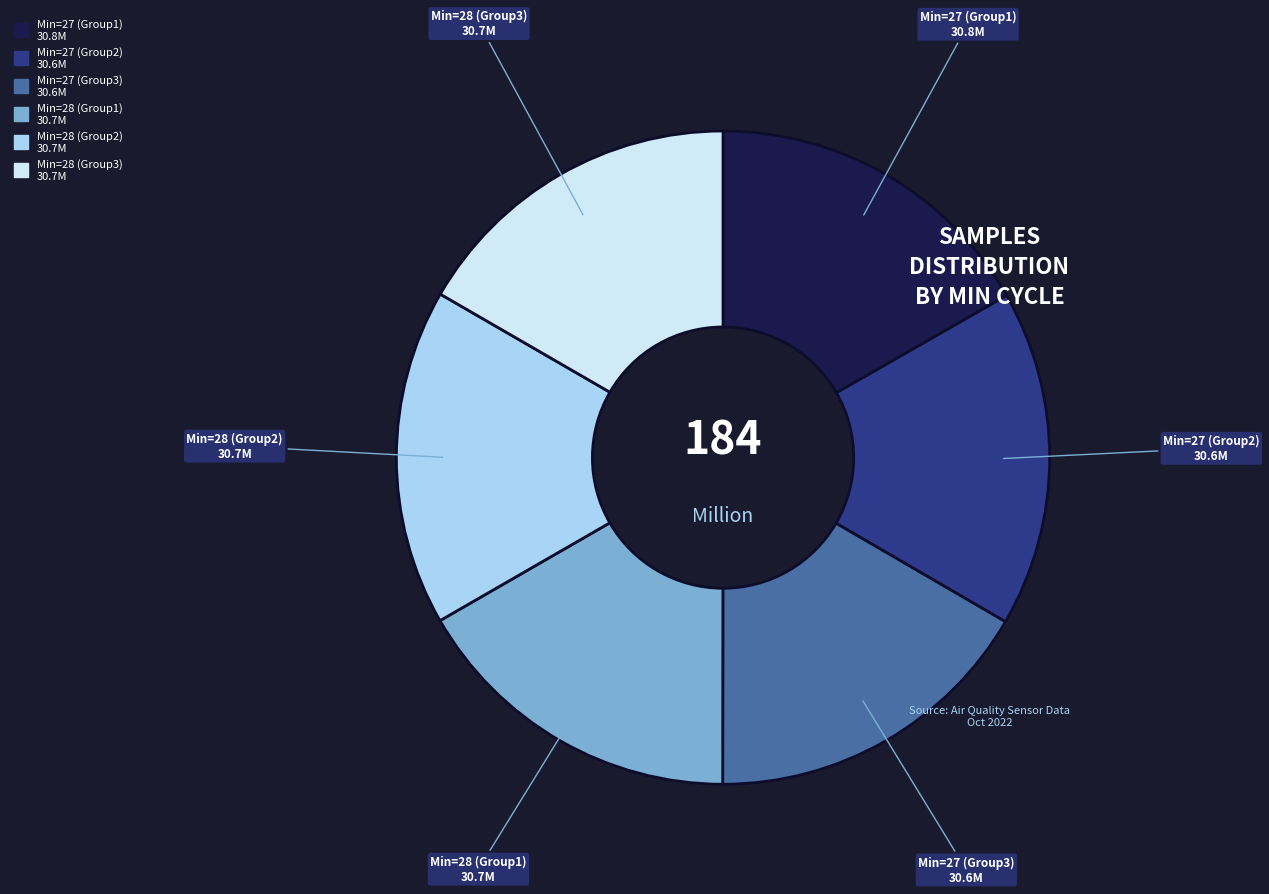

Is there any slice that represents more than half of the pie?

No